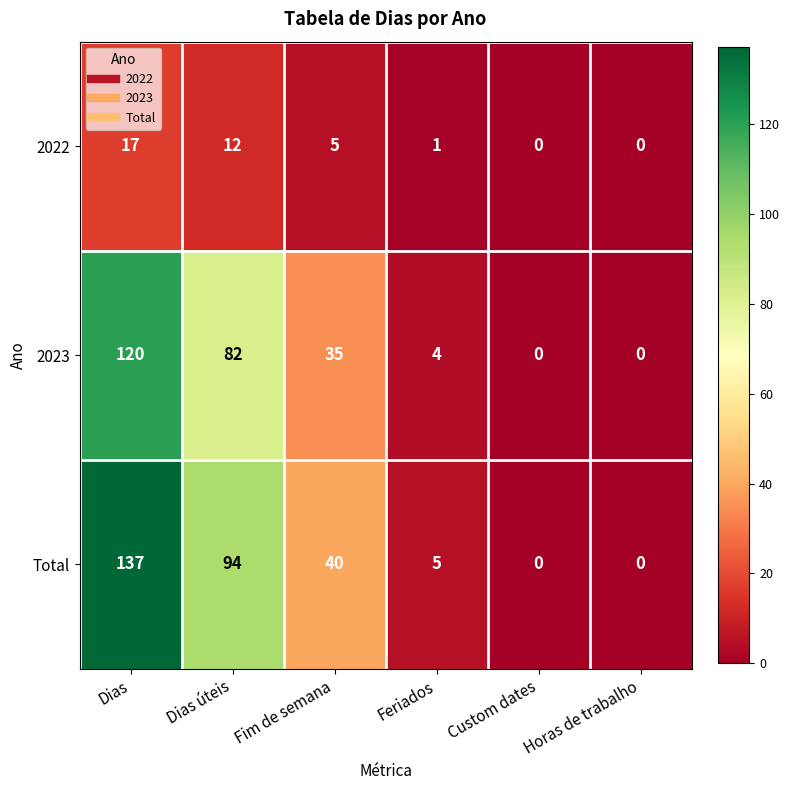

What is the sum of all 2022 values?

35